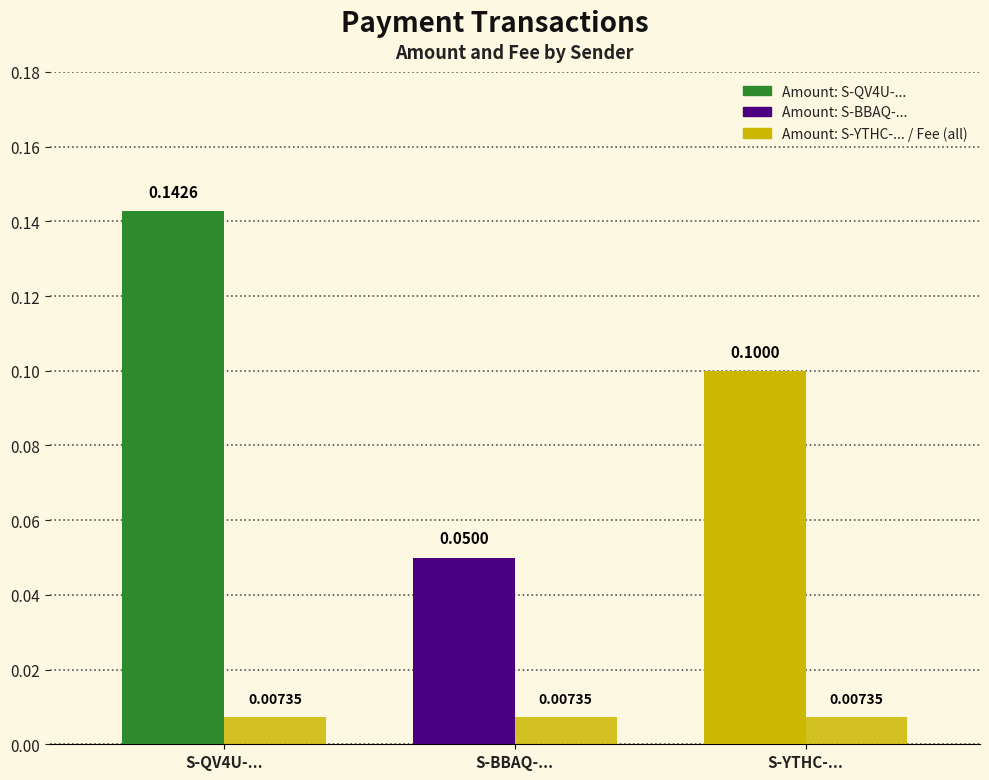

Reading left to right, list all the values displayed in this chart.

Amount: 0.1	0.1	0.1
Fee: 0.0	0.0	0.0